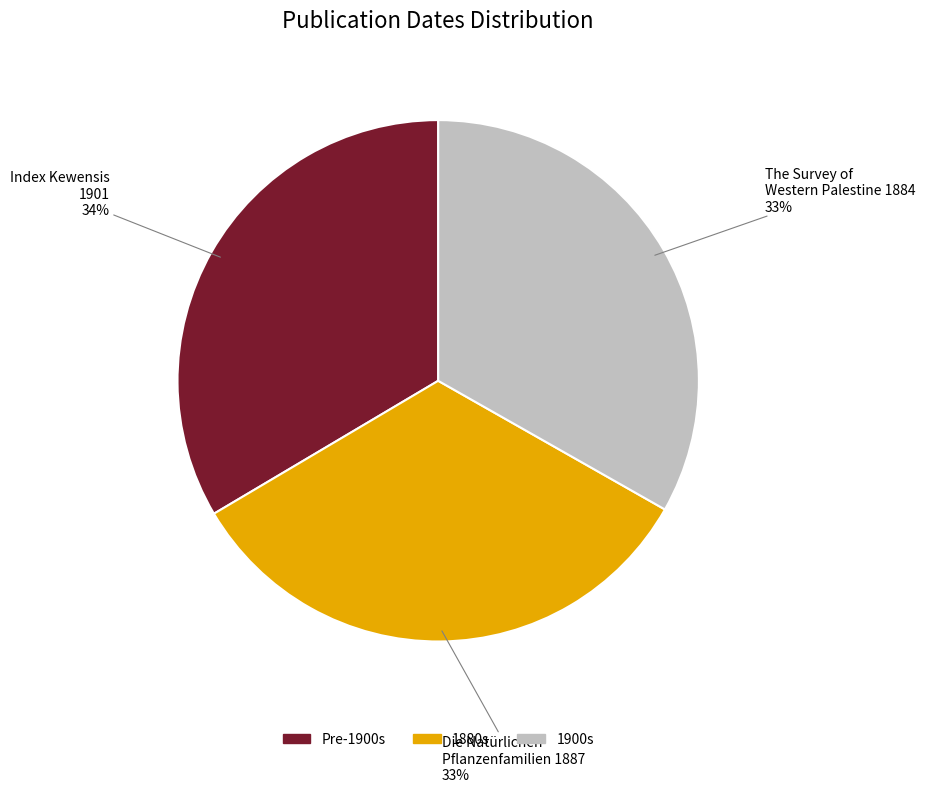

Is there a majority slice in this chart?

No